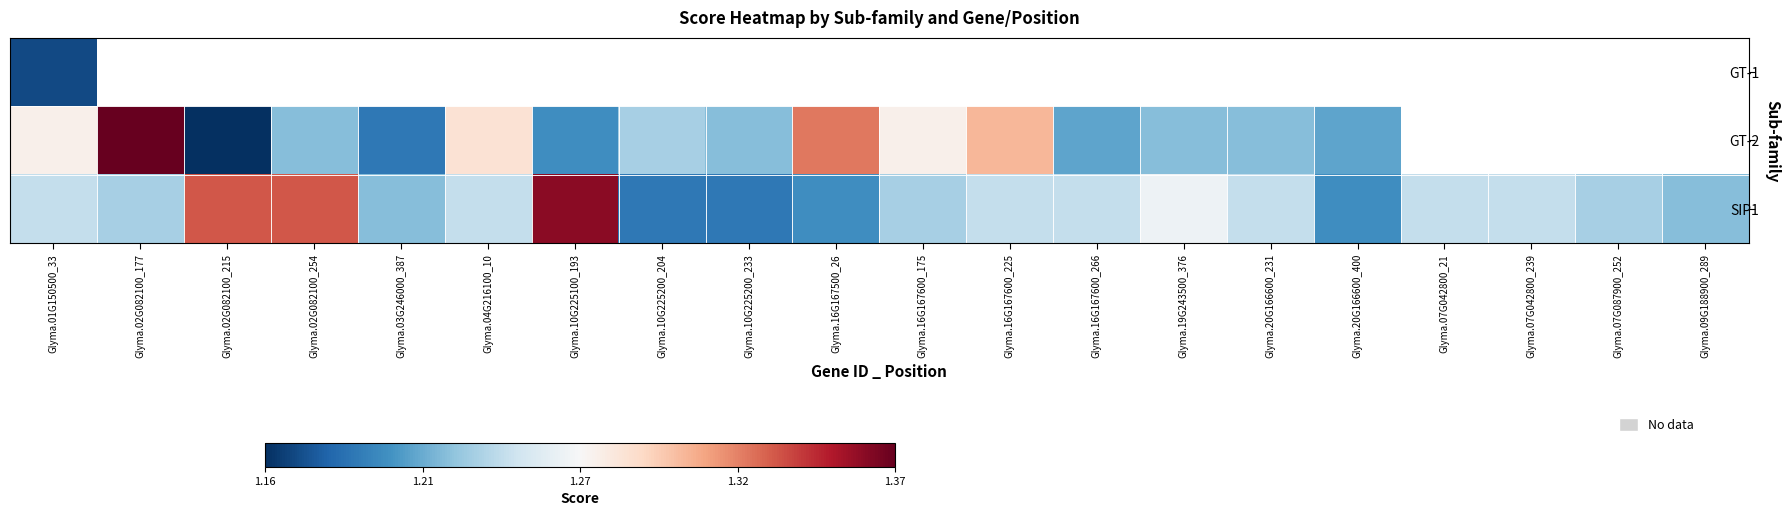

At which label is GT-2 closest to 1?

Glyma.02G082100_215